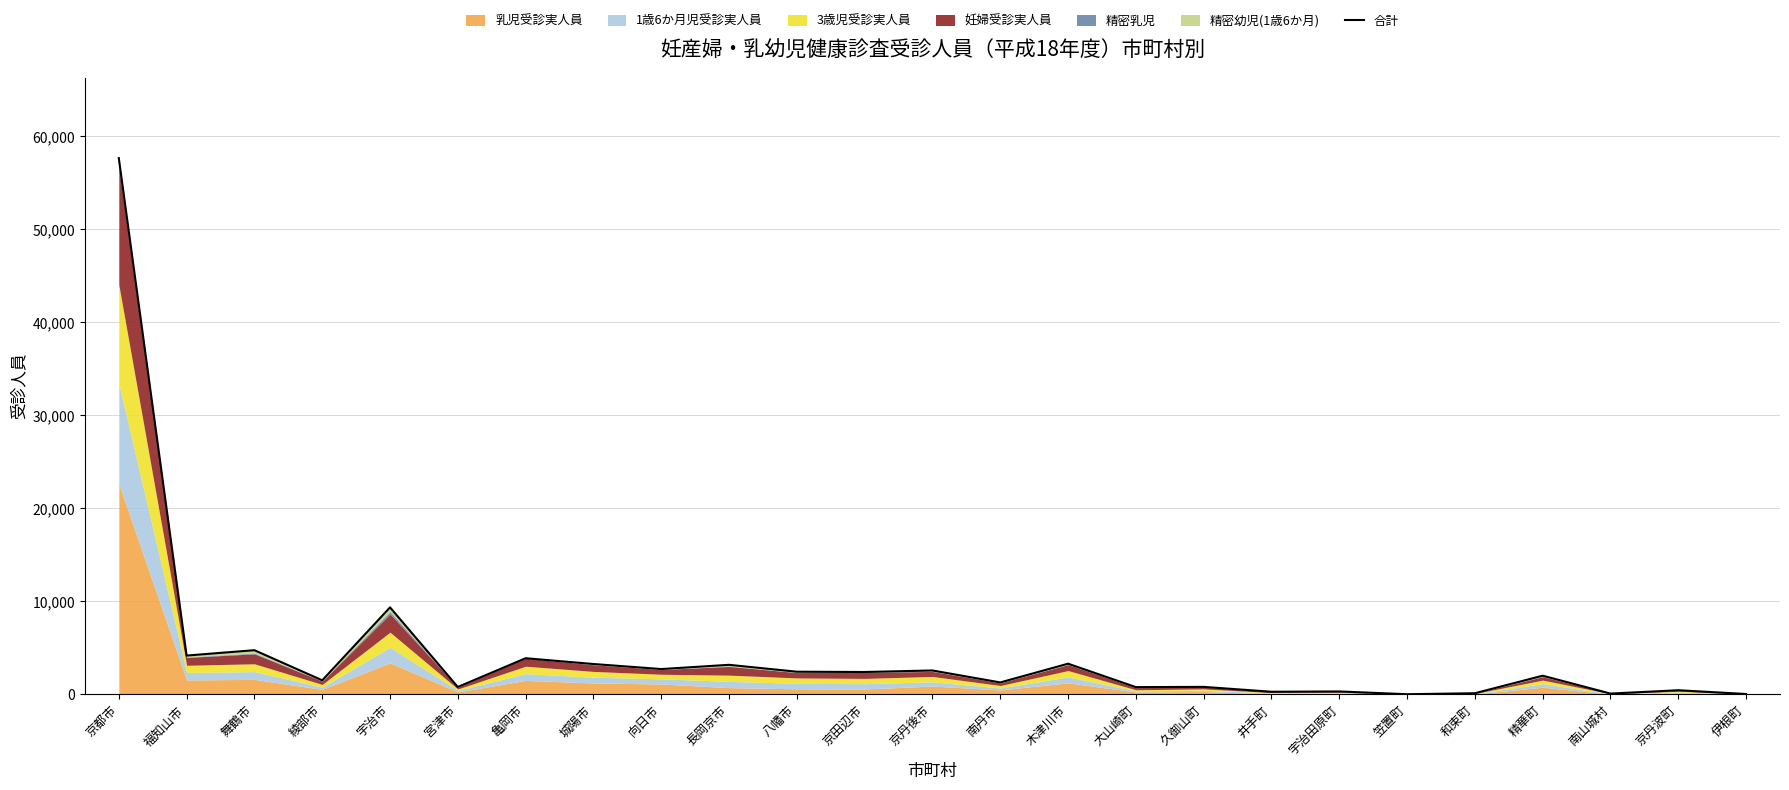

What is the maximum value shown in the chart?

57668